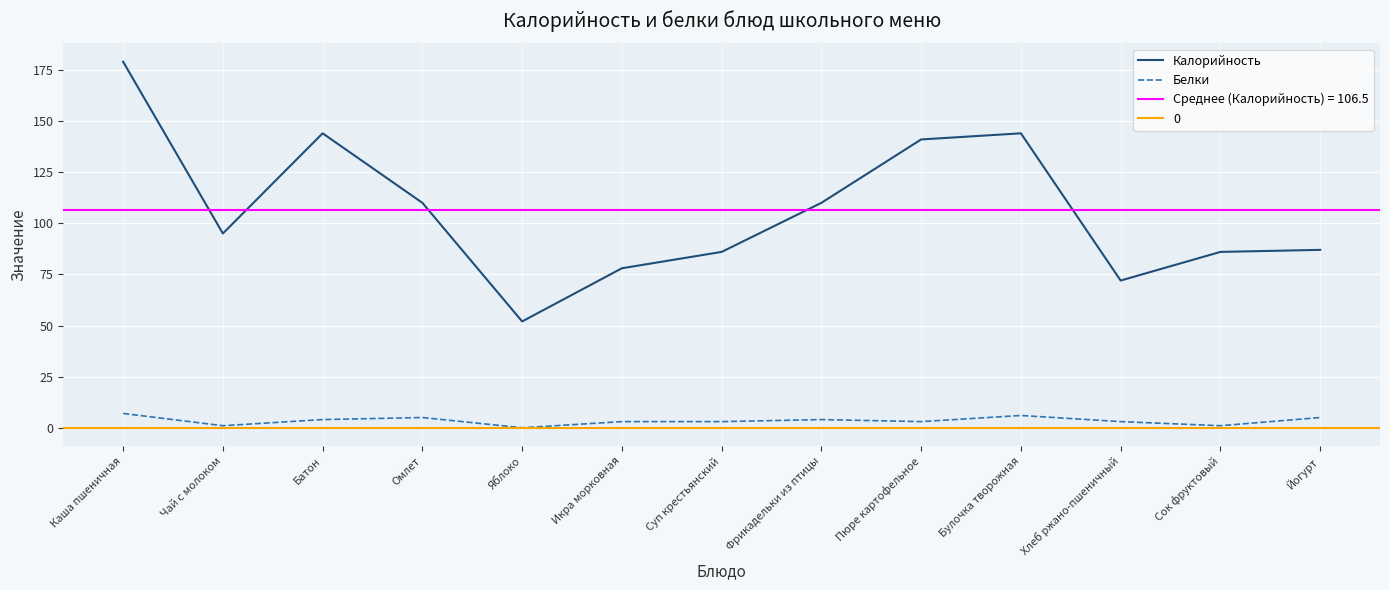

In Калорийность, how many points are higher than both neighbors (excluding endpoints)?

2